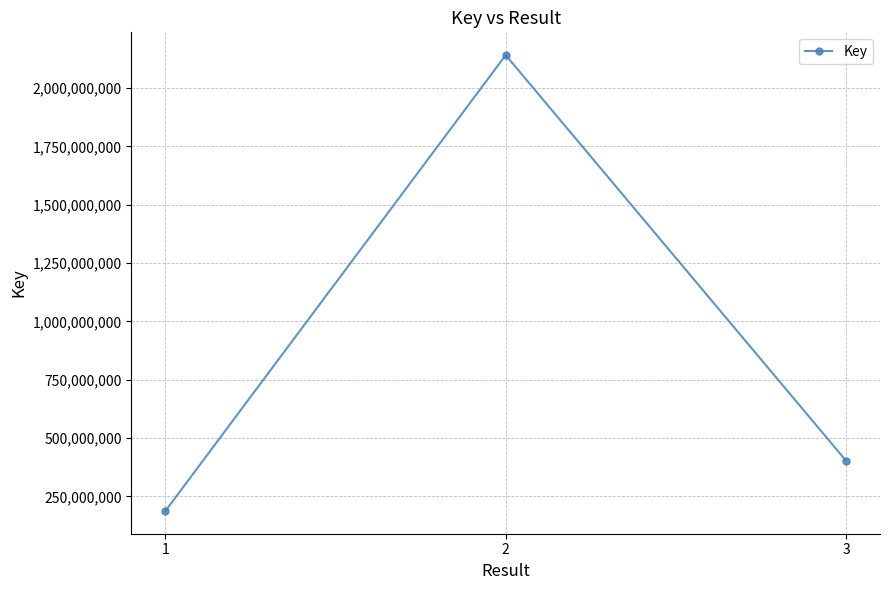

List the labels in order of value, smallest first.

1, 3, 2